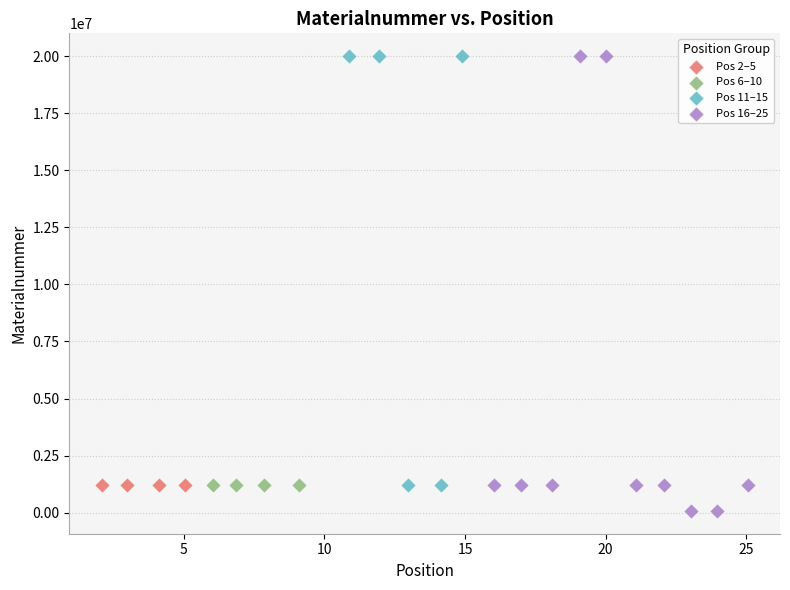

Which series reaches the minimum Y coordinate?

Pos 16–25